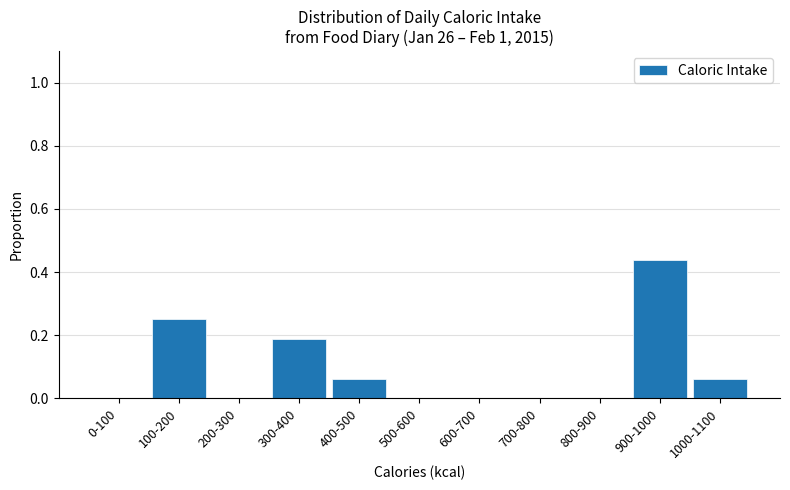

Between 1000-1100 and 600-700, which is larger?

1000-1100